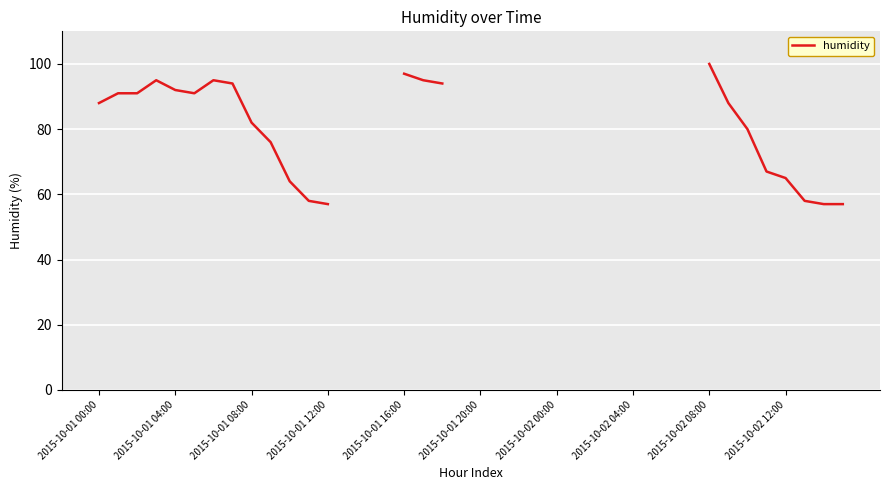

What is the value of the 13th point from the left?

57